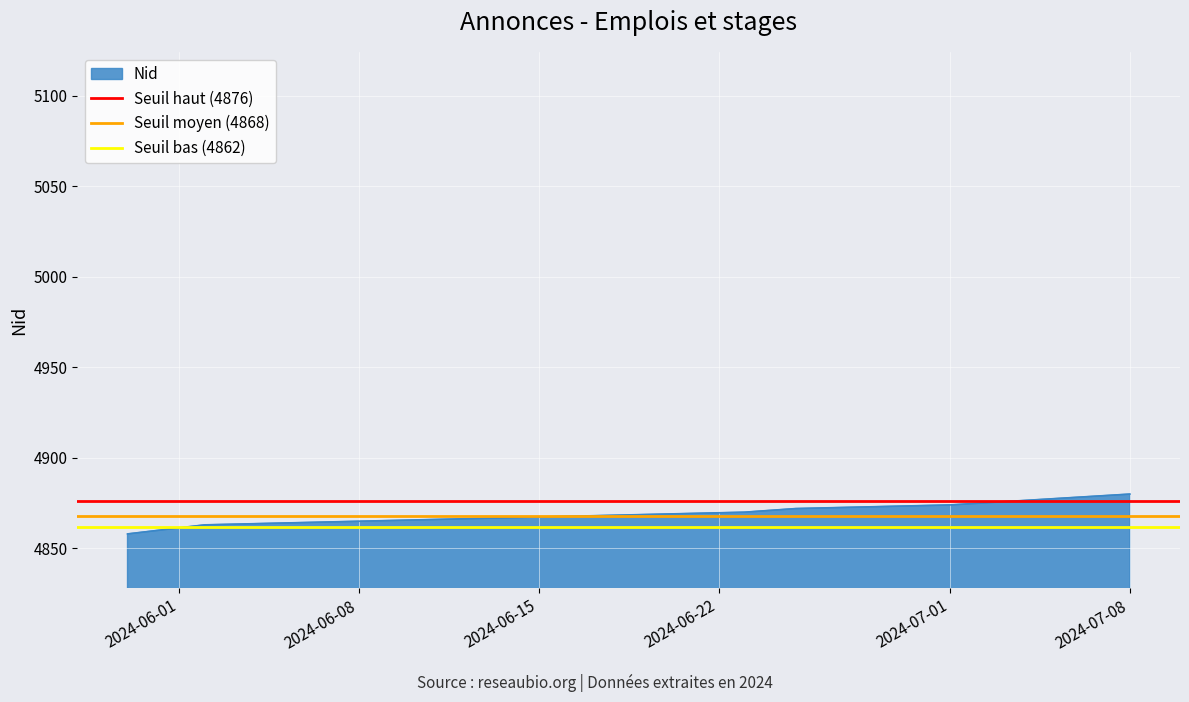

The Nid series shows 4880 at 2024-07-08. True or false?

True